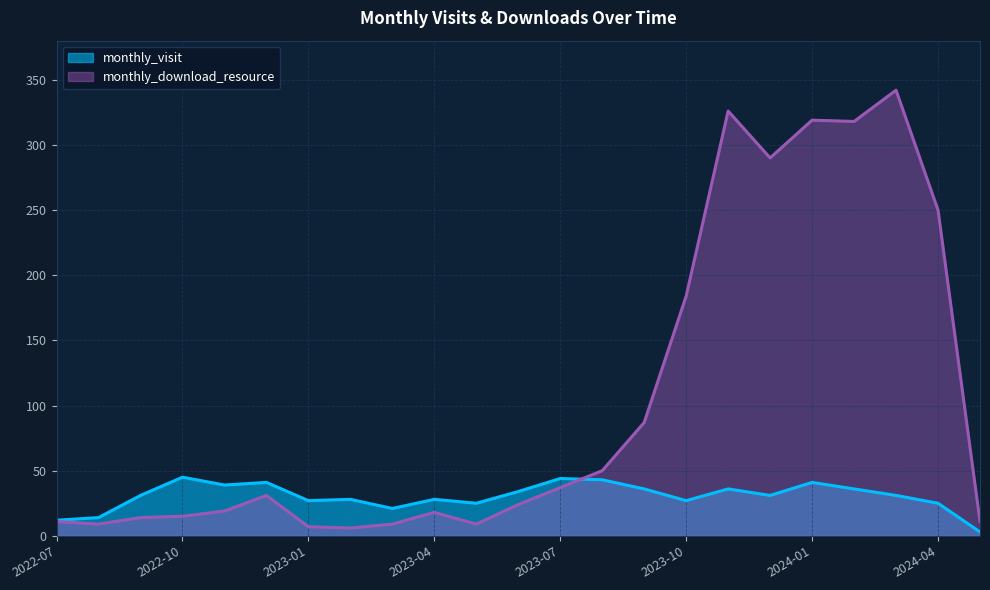

List the series in order of their peak value, lowest first.

monthly_visit, monthly_download_resource